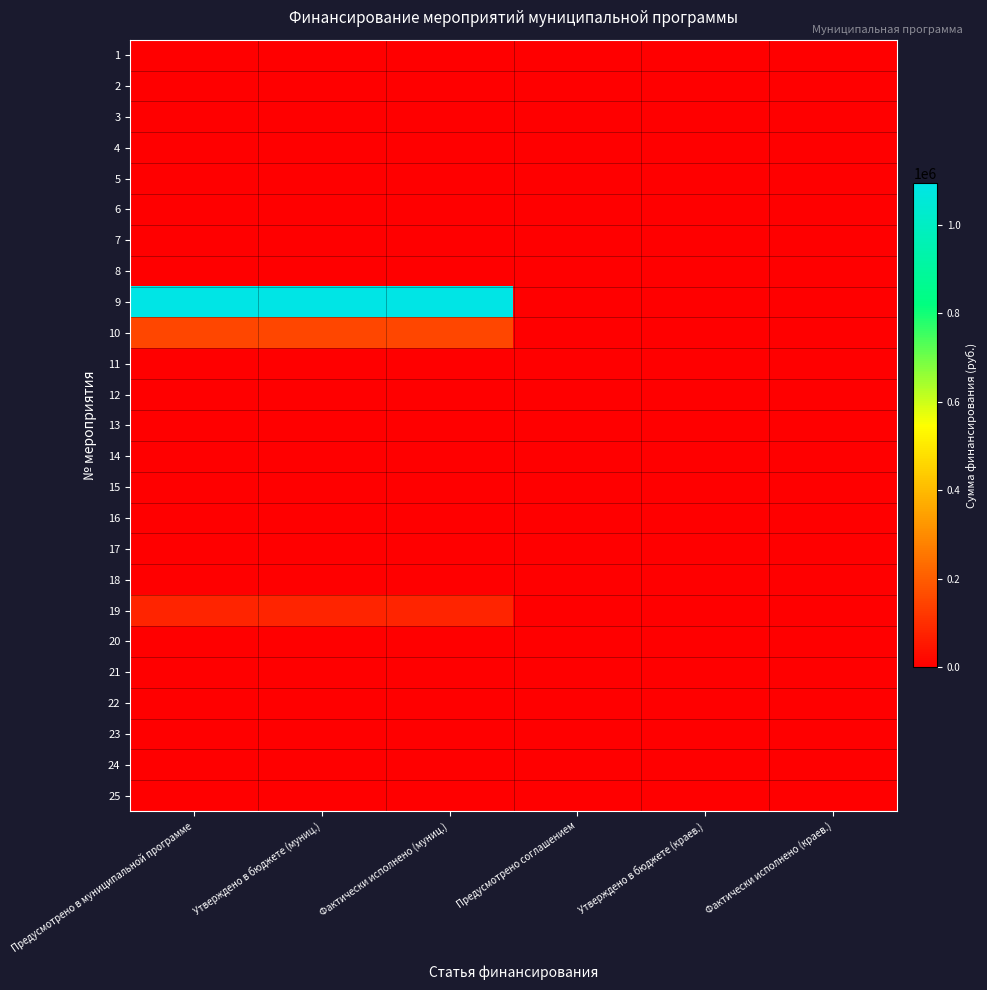

Reading left to right, transcribe all the data shown in this chart.

1: Предусмотрено в муниципальной программе=0	Утверждено в бюджете (муниц.)=0	Фактически исполнено (муниц.)=0	Предусмотрено соглашением=0	Утверждено в бюджете (краев.)=0	Фактически исполнено (краев.)=0
2: Предусмотрено в муниципальной программе=0	Утверждено в бюджете (муниц.)=0	Фактически исполнено (муниц.)=0	Предусмотрено соглашением=0	Утверждено в бюджете (краев.)=0	Фактически исполнено (краев.)=0
3: Предусмотрено в муниципальной программе=0	Утверждено в бюджете (муниц.)=0	Фактически исполнено (муниц.)=0	Предусмотрено соглашением=0	Утверждено в бюджете (краев.)=0	Фактически исполнено (краев.)=0
4: Предусмотрено в муниципальной программе=0	Утверждено в бюджете (муниц.)=0	Фактически исполнено (муниц.)=0	Предусмотрено соглашением=0	Утверждено в бюджете (краев.)=0	Фактически исполнено (краев.)=0
5: Предусмотрено в муниципальной программе=0	Утверждено в бюджете (муниц.)=0	Фактически исполнено (муниц.)=0	Предусмотрено соглашением=0	Утверждено в бюджете (краев.)=0	Фактически исполнено (краев.)=0
6: Предусмотрено в муниципальной программе=0	Утверждено в бюджете (муниц.)=0	Фактически исполнено (муниц.)=0	Предусмотрено соглашением=0	Утверждено в бюджете (краев.)=0	Фактически исполнено (краев.)=0
7: Предусмотрено в муниципальной программе=0	Утверждено в бюджете (муниц.)=0	Фактически исполнено (муниц.)=0	Предусмотрено соглашением=0	Утверждено в бюджете (краев.)=0	Фактически исполнено (краев.)=0
8: Предусмотрено в муниципальной программе=0	Утверждено в бюджете (муниц.)=0	Фактически исполнено (муниц.)=0	Предусмотрено соглашением=0	Утверждено в бюджете (краев.)=0	Фактически исполнено (краев.)=0
9: Предусмотрено в муниципальной программе=1094200	Утверждено в бюджете (муниц.)=1094200	Фактически исполнено (муниц.)=1094200	Предусмотрено соглашением=0	Утверждено в бюджете (краев.)=0	Фактически исполнено (краев.)=0
10: Предусмотрено в муниципальной программе=150000	Утверждено в бюджете (муниц.)=150000	Фактически исполнено (муниц.)=150000	Предусмотрено соглашением=0	Утверждено в бюджете (краев.)=0	Фактически исполнено (краев.)=0
11: Предусмотрено в муниципальной программе=0	Утверждено в бюджете (муниц.)=0	Фактически исполнено (муниц.)=0	Предусмотрено соглашением=0	Утверждено в бюджете (краев.)=0	Фактически исполнено (краев.)=0
12: Предусмотрено в муниципальной программе=0	Утверждено в бюджете (муниц.)=0	Фактически исполнено (муниц.)=0	Предусмотрено соглашением=0	Утверждено в бюджете (краев.)=0	Фактически исполнено (краев.)=0
13: Предусмотрено в муниципальной программе=0	Утверждено в бюджете (муниц.)=0	Фактически исполнено (муниц.)=0	Предусмотрено соглашением=0	Утверждено в бюджете (краев.)=0	Фактически исполнено (краев.)=0
14: Предусмотрено в муниципальной программе=0	Утверждено в бюджете (муниц.)=0	Фактически исполнено (муниц.)=0	Предусмотрено соглашением=0	Утверждено в бюджете (краев.)=0	Фактически исполнено (краев.)=0
15: Предусмотрено в муниципальной программе=0	Утверждено в бюджете (муниц.)=0	Фактически исполнено (муниц.)=0	Предусмотрено соглашением=0	Утверждено в бюджете (краев.)=0	Фактически исполнено (краев.)=0
16: Предусмотрено в муниципальной программе=0	Утверждено в бюджете (муниц.)=0	Фактически исполнено (муниц.)=0	Предусмотрено соглашением=0	Утверждено в бюджете (краев.)=0	Фактически исполнено (краев.)=0
17: Предусмотрено в муниципальной программе=0	Утверждено в бюджете (муниц.)=0	Фактически исполнено (муниц.)=0	Предусмотрено соглашением=0	Утверждено в бюджете (краев.)=0	Фактически исполнено (краев.)=0
18: Предусмотрено в муниципальной программе=0	Утверждено в бюджете (муниц.)=0	Фактически исполнено (муниц.)=0	Предусмотрено соглашением=0	Утверждено в бюджете (краев.)=0	Фактически исполнено (краев.)=0
19: Предусмотрено в муниципальной программе=80000	Утверждено в бюджете (муниц.)=80000	Фактически исполнено (муниц.)=79600	Предусмотрено соглашением=0	Утверждено в бюджете (краев.)=0	Фактически исполнено (краев.)=0
20: Предусмотрено в муниципальной программе=0	Утверждено в бюджете (муниц.)=0	Фактически исполнено (муниц.)=0	Предусмотрено соглашением=0	Утверждено в бюджете (краев.)=0	Фактически исполнено (краев.)=0
21: Предусмотрено в муниципальной программе=0	Утверждено в бюджете (муниц.)=0	Фактически исполнено (муниц.)=0	Предусмотрено соглашением=0	Утверждено в бюджете (краев.)=0	Фактически исполнено (краев.)=0
22: Предусмотрено в муниципальной программе=0	Утверждено в бюджете (муниц.)=0	Фактически исполнено (муниц.)=0	Предусмотрено соглашением=0	Утверждено в бюджете (краев.)=0	Фактически исполнено (краев.)=0
23: Предусмотрено в муниципальной программе=0	Утверждено в бюджете (муниц.)=0	Фактически исполнено (муниц.)=0	Предусмотрено соглашением=0	Утверждено в бюджете (краев.)=0	Фактически исполнено (краев.)=0
24: Предусмотрено в муниципальной программе=0	Утверждено в бюджете (муниц.)=0	Фактически исполнено (муниц.)=0	Предусмотрено соглашением=0	Утверждено в бюджете (краев.)=0	Фактически исполнено (краев.)=0
25: Предусмотрено в муниципальной программе=0	Утверждено в бюджете (муниц.)=0	Фактически исполнено (муниц.)=0	Предусмотрено соглашением=0	Утверждено в бюджете (краев.)=0	Фактически исполнено (краев.)=0